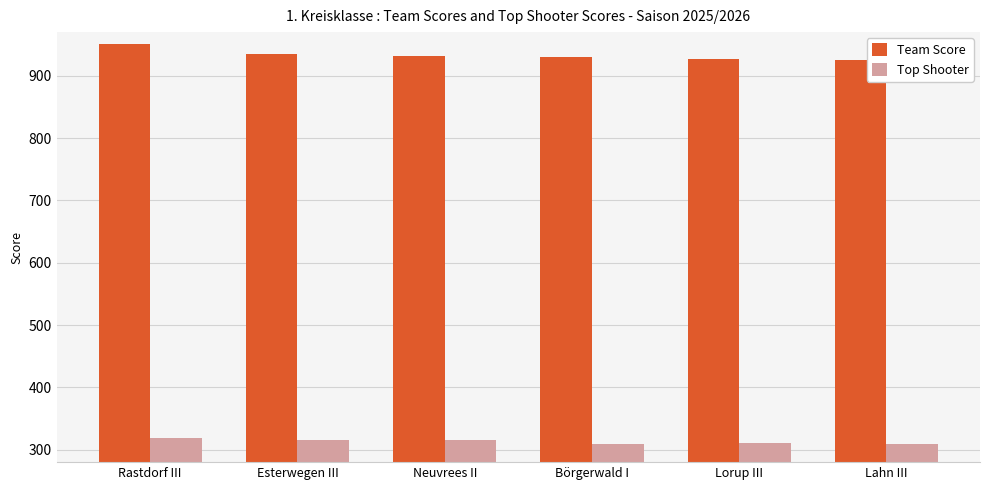

The value of Team Score at Esterwegen III is 935.6. True or false?

True